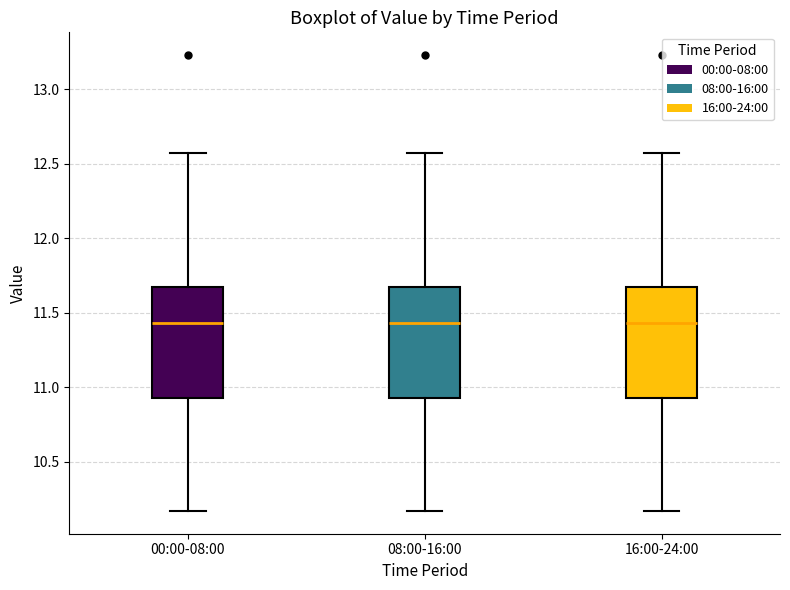

Where does the median line of the box for 16:00-24:00 sit on the y-axis? The values are not printed on the chart, so give them approximately, as read against the axis.

11.45